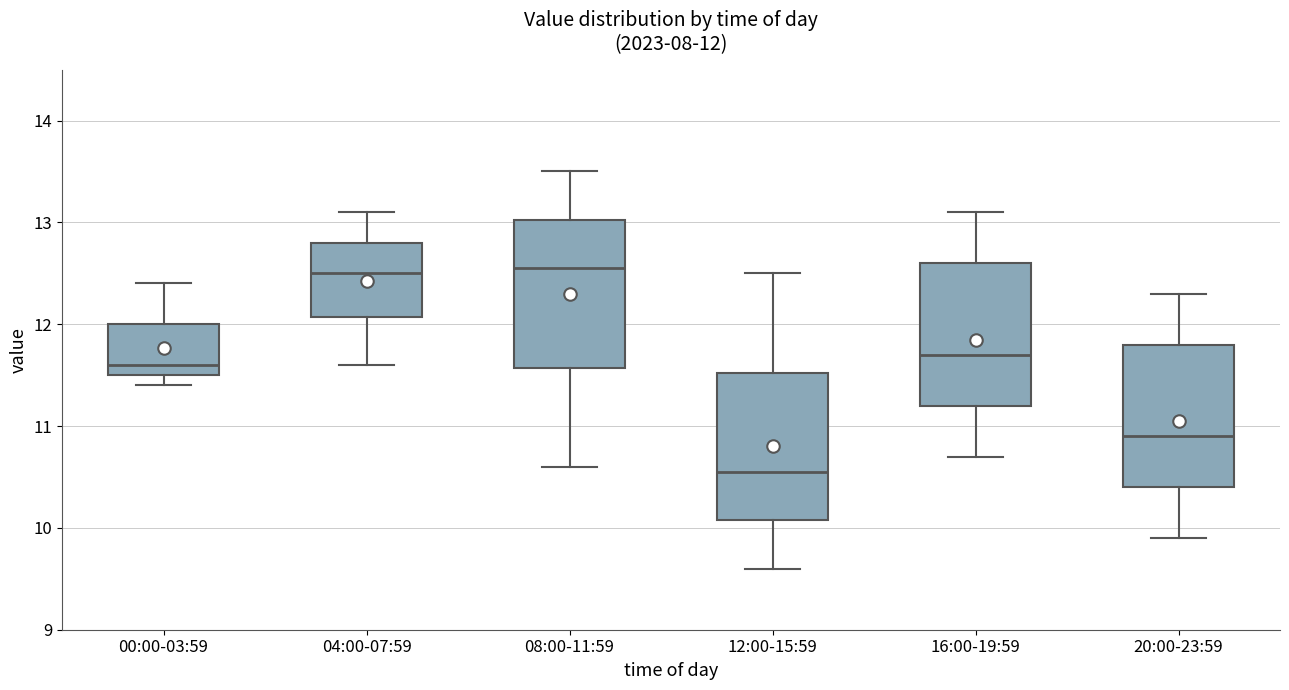

Which box has the lowest median line?

12:00-15:59